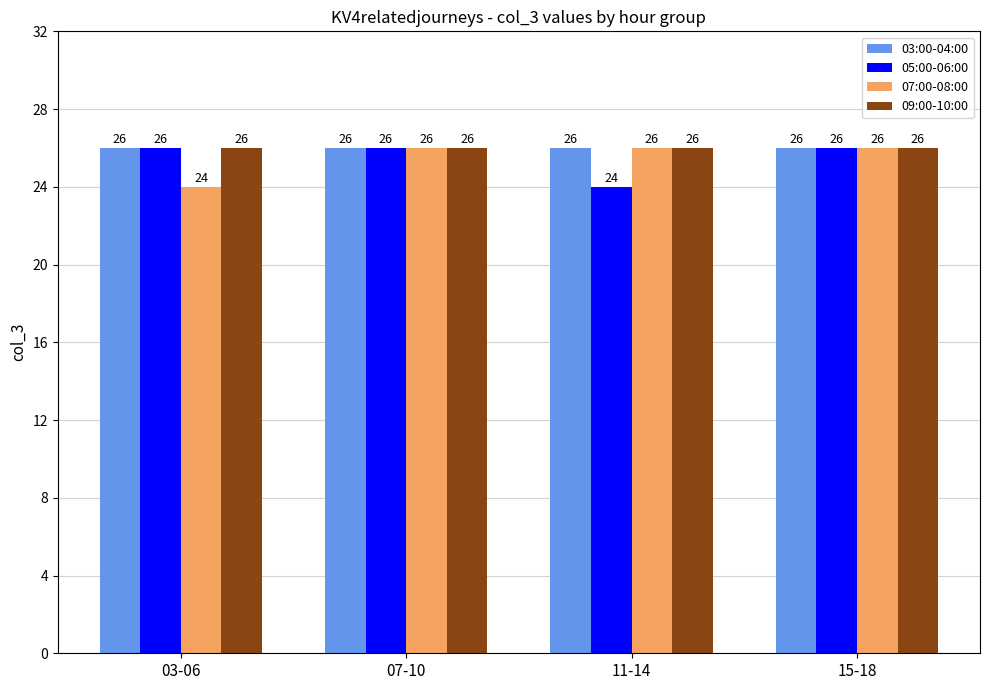

What value does the 03:00-04:00 series have at 03-06?

26